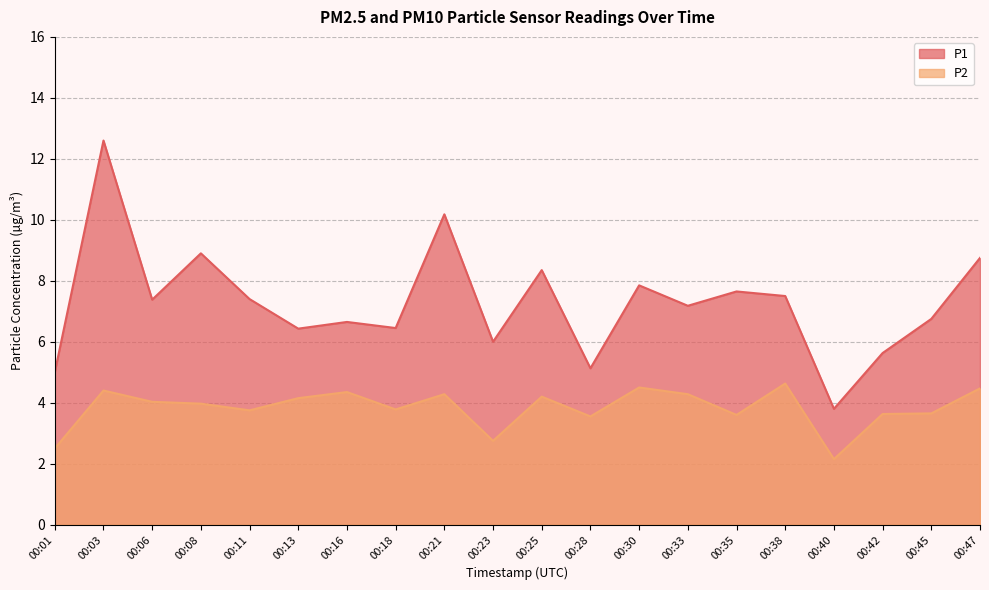

True or false: P1 and P2 intersect in this chart.

False